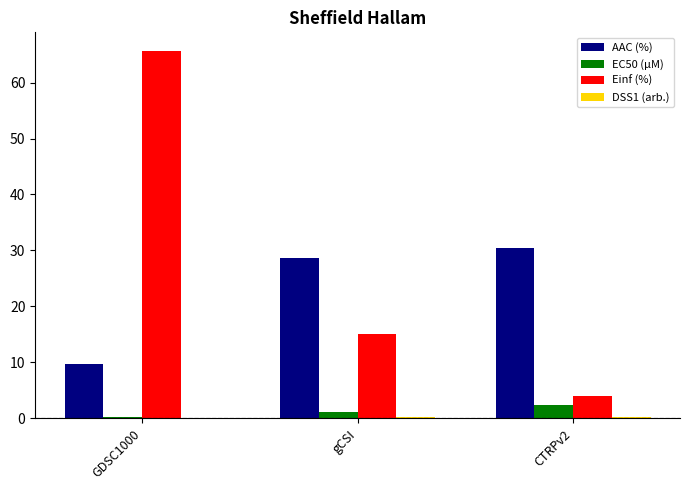

How many groups of bars are there?

3